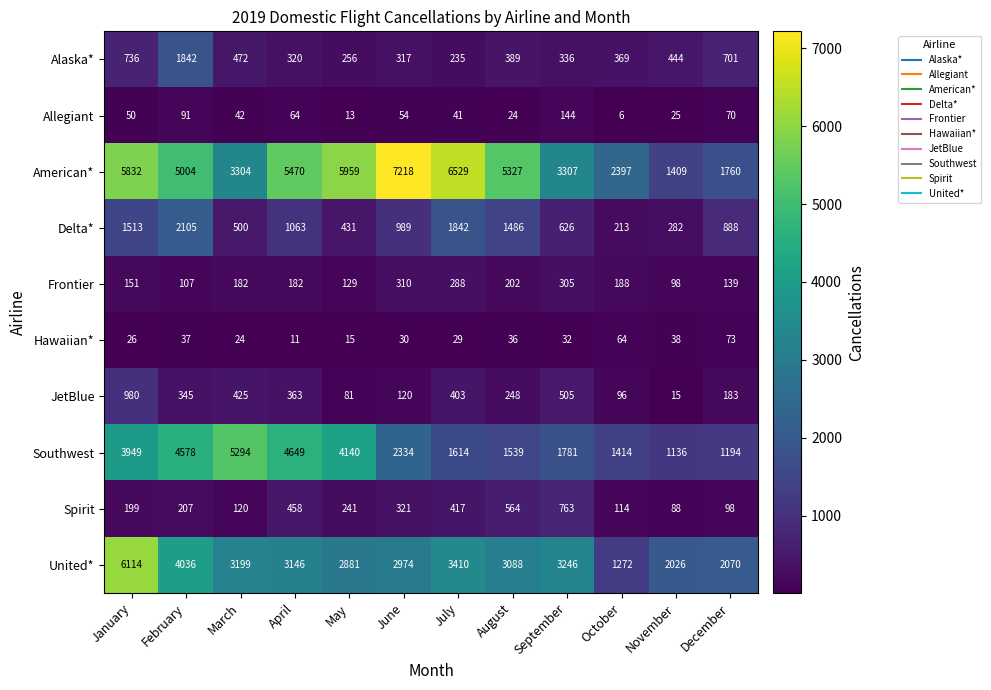

Which series has the largest range (max minus min)?

American*